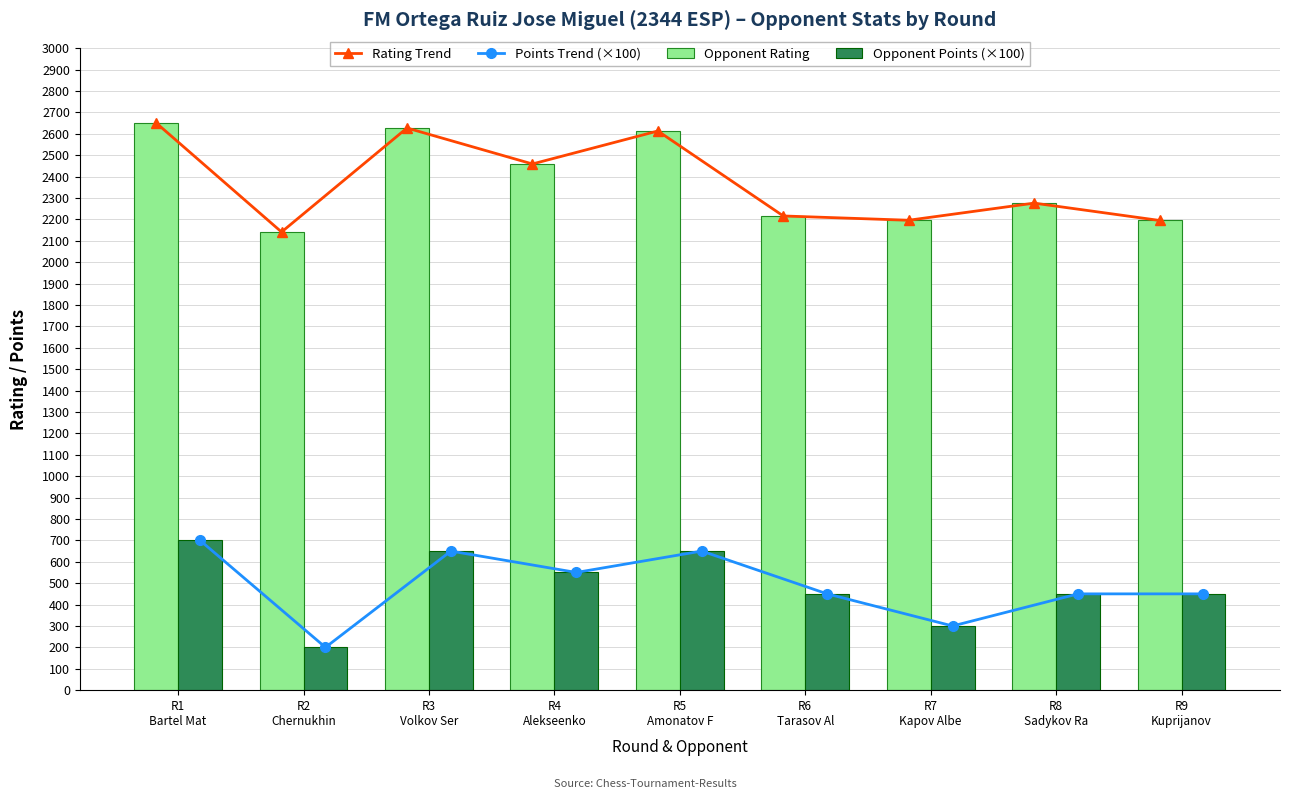

Reading left to right, extract all data points from this chart.

Rating Trend: 2651	2141	2627	2459	2613	2216	2196	2276	2195
Points Trend (×100): 700	200	650	550	650	450	300	450	450
Opponent Rating: 2651	2141	2627	2459	2613	2216	2196	2276	2195
Opponent Points (×100): 700	200	650	550	650	450	300	450	450